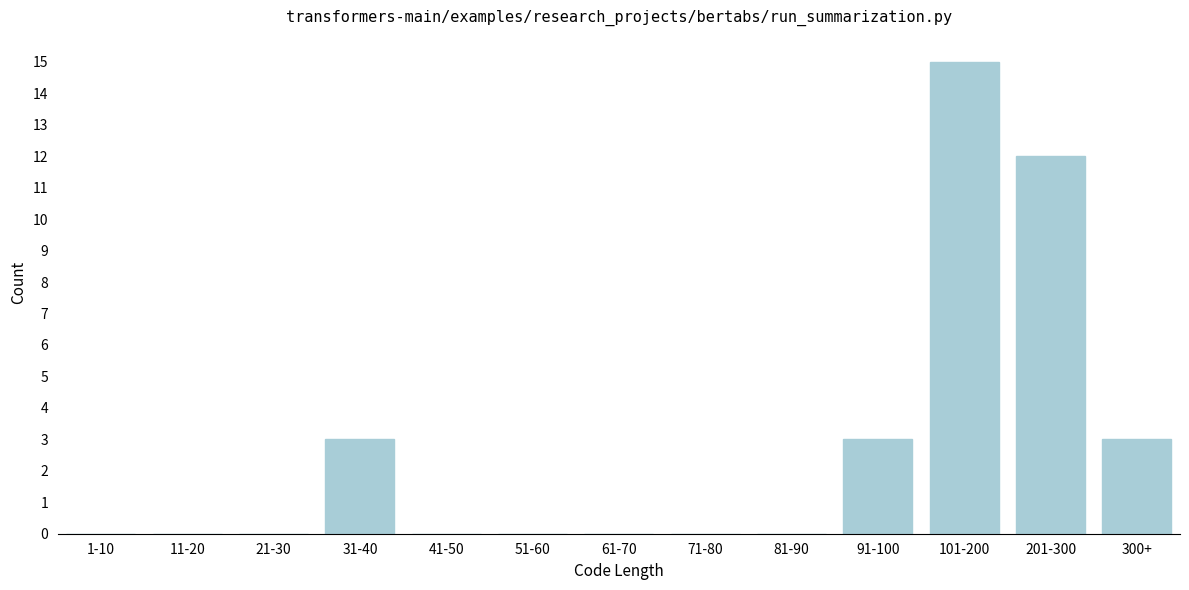

Reading left to right, list all the values displayed in this chart.

1-10=0	11-20=0	21-30=0	31-40=3	41-50=0	51-60=0	61-70=0	71-80=0	81-90=0	91-100=3	101-200=15	201-300=12	300+=3